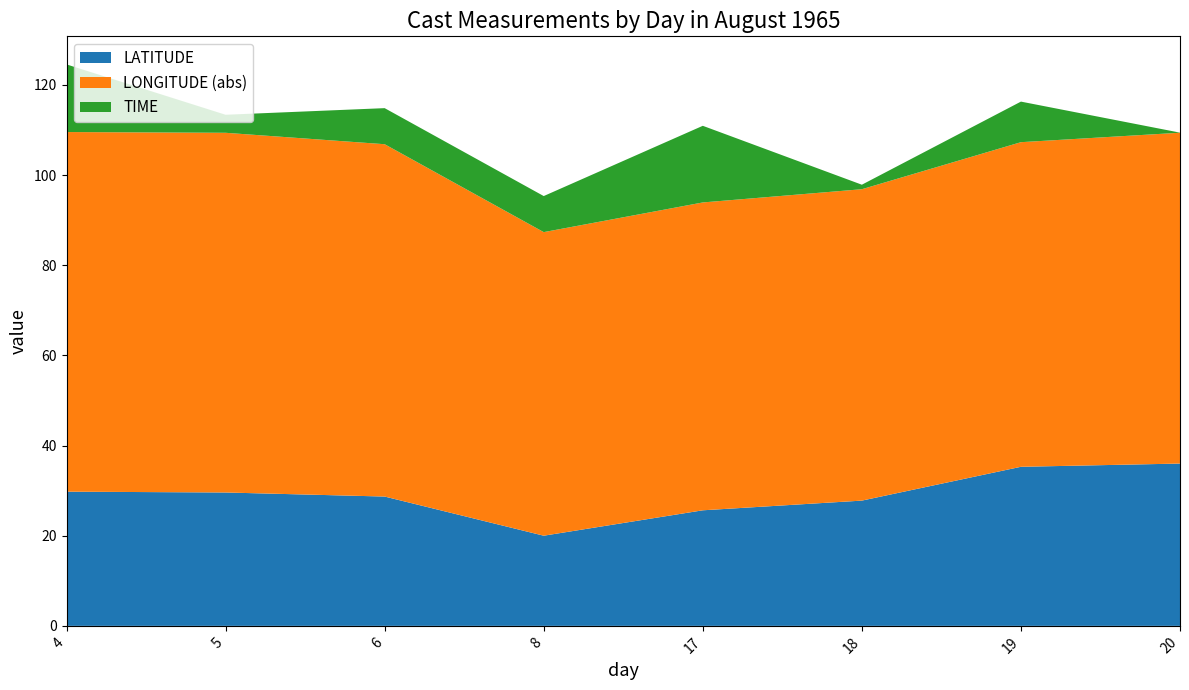

Reading right to left, what are all the values shown in this chart?

LATITUDE: 36.0	35.3	27.8	25.6	20.0	28.7	29.6	29.8
LONGITUDE: -73.4	-72.0	-69.1	-68.3	-67.3	-78.2	-79.8	-79.8
TIME: 0.0	9.0	1.0	17.0	8.0	8.0	4.0	15.0